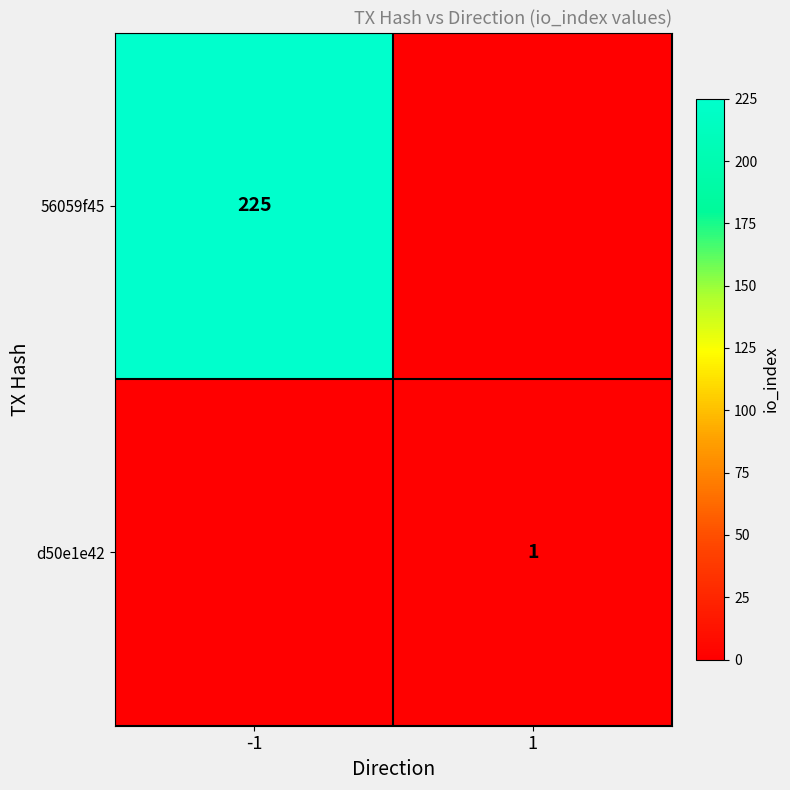

True or false: 56059f45 has a value of 225 at -1.

True